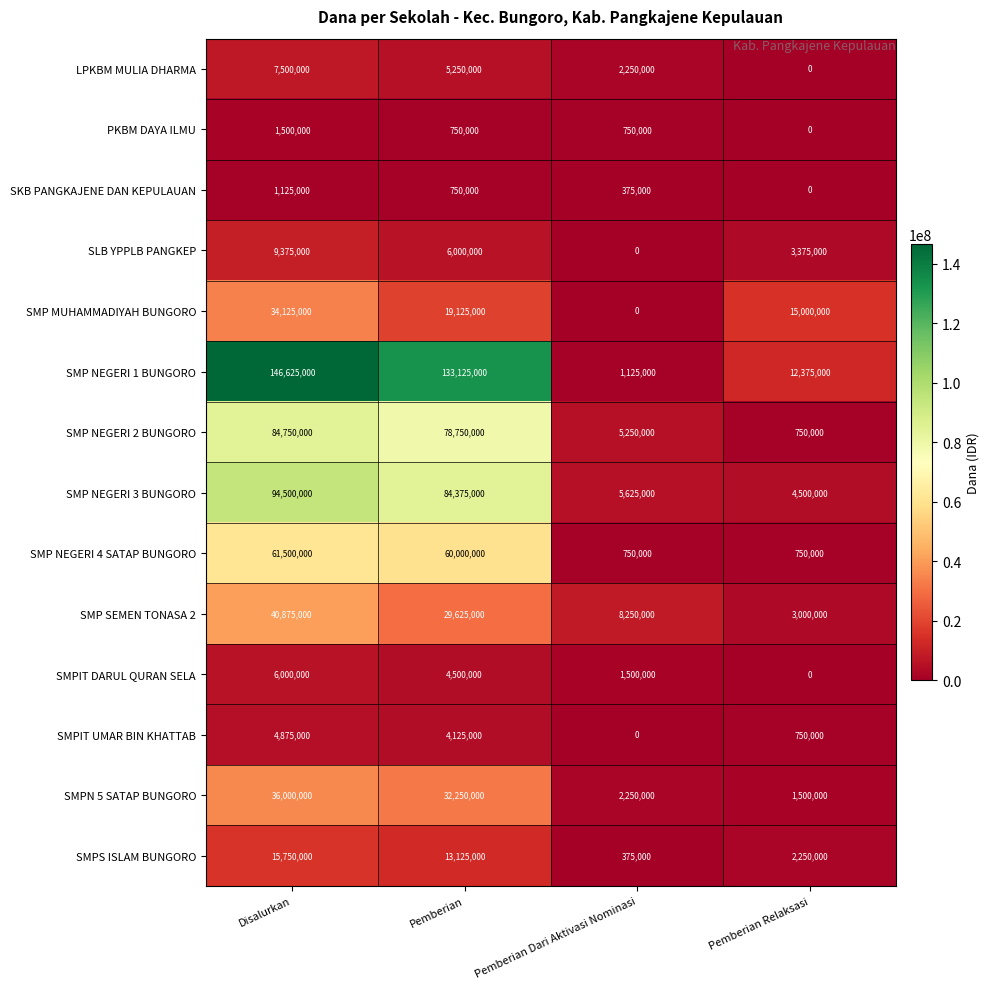

How many categories are shown in the chart?

4